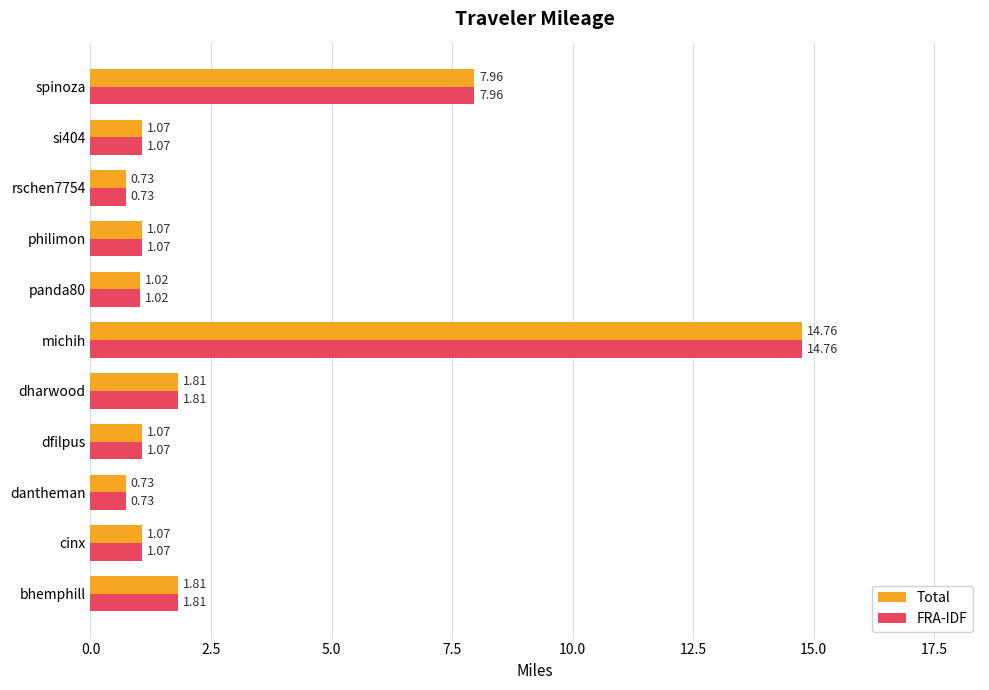

How many values in the Total series exceed 1?

9